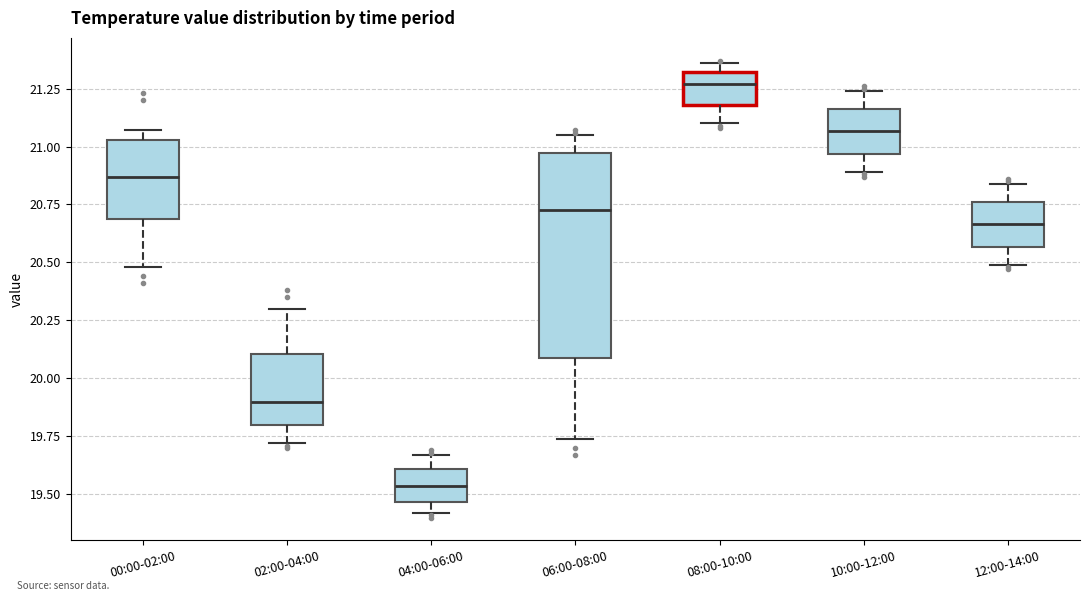

Which box has the highest median line?

08:00-10:00